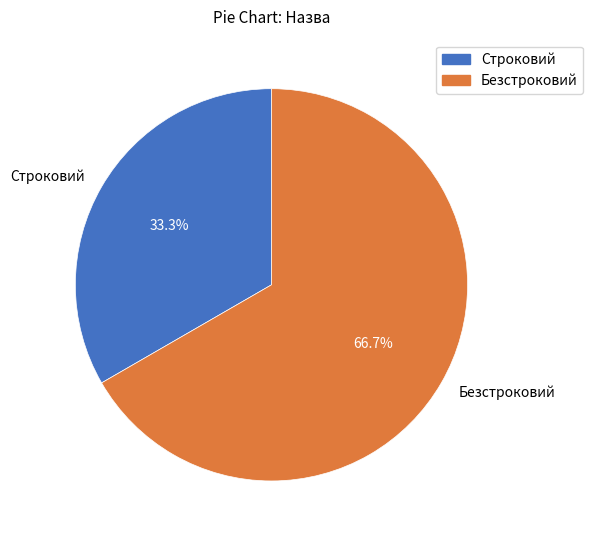

Which slice represents more than half of the pie?

Безстроковий